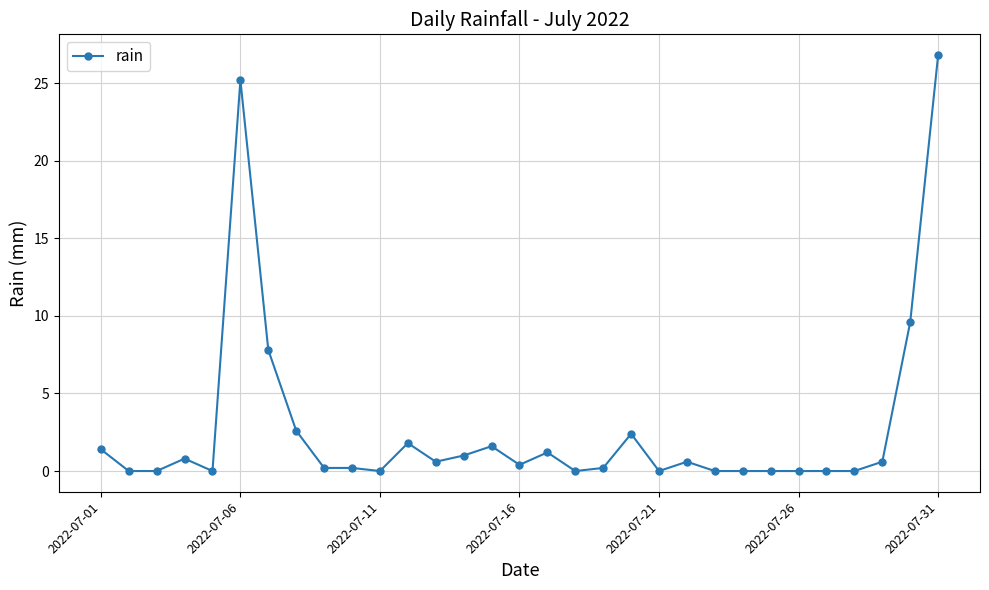

True or false: there are more than 1 points higher than both neighbors.

True